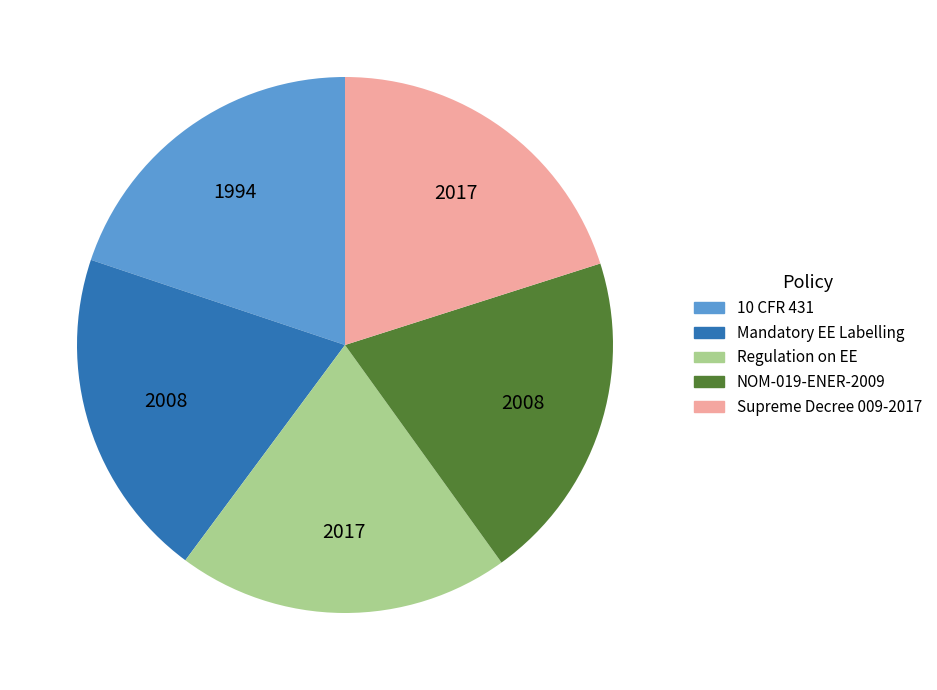

Count the number of slices in the pie.

5